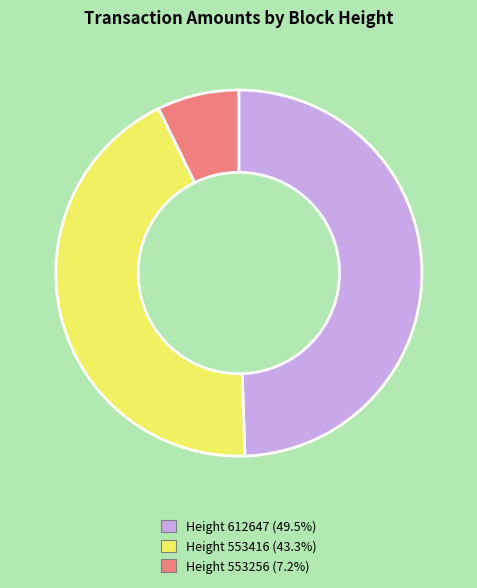

Is there a majority slice in this chart?

No